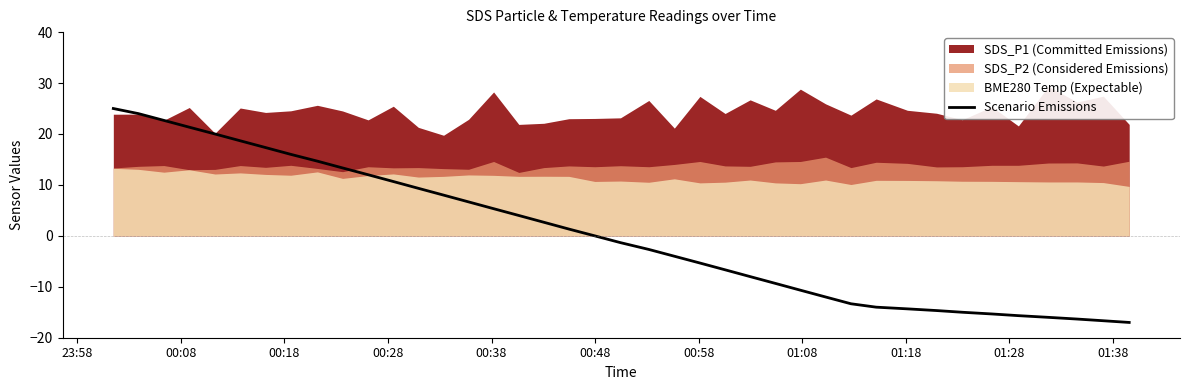

What is the greatest value displayed?

25.0